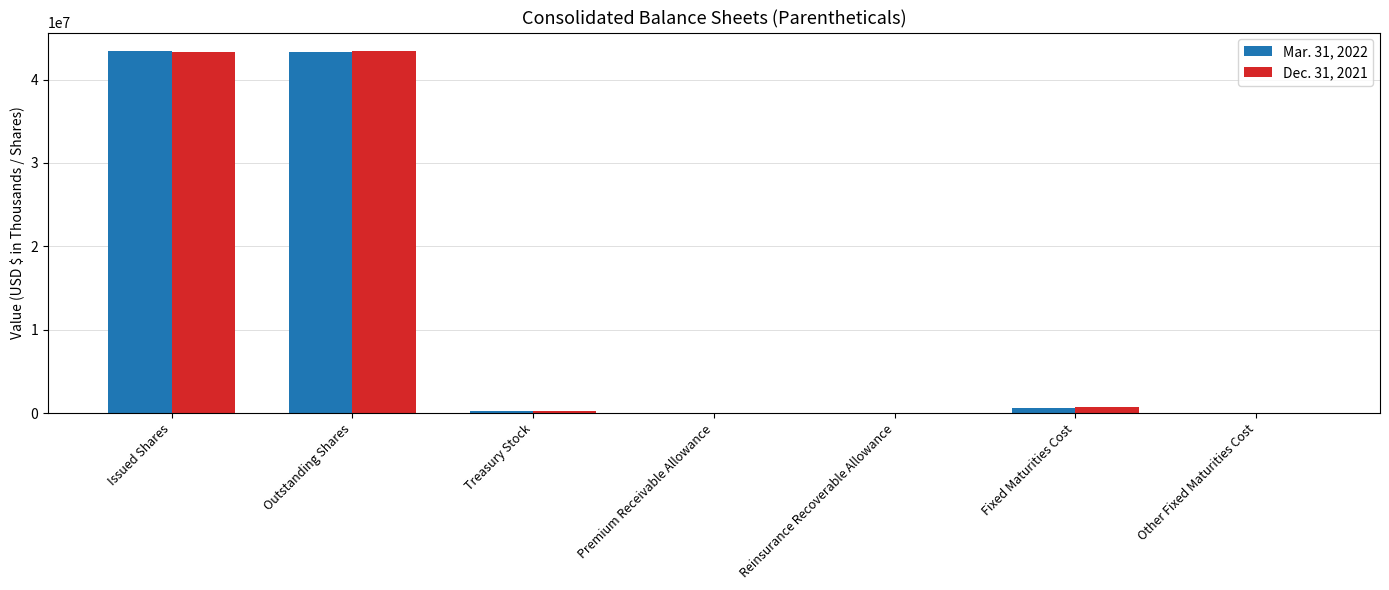

What is the greatest value displayed?

43469678